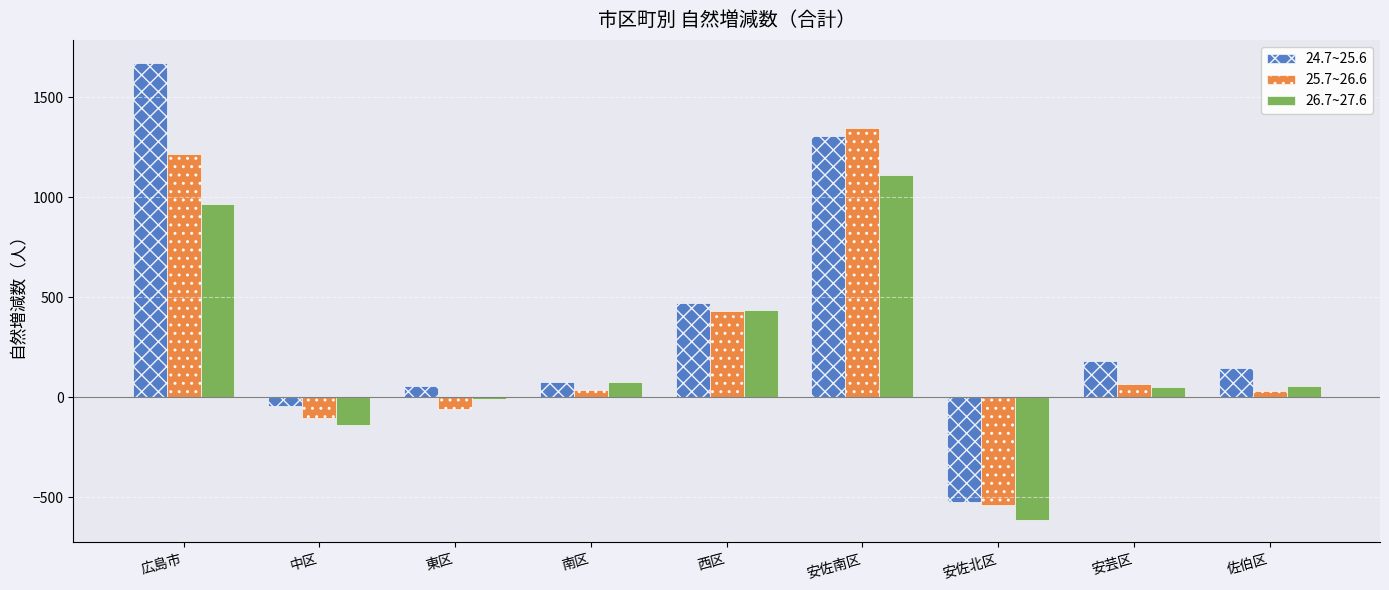

What is the total value across all series at 南区?

189